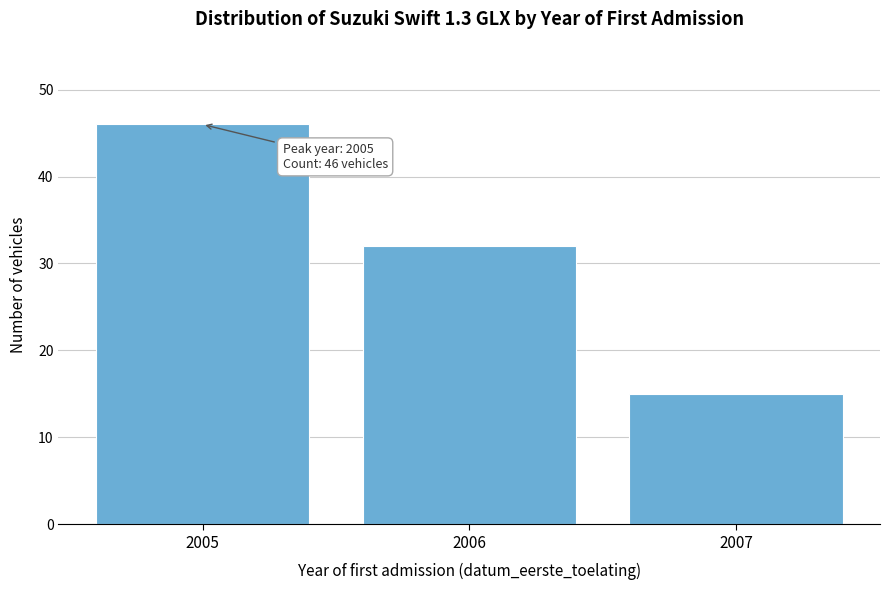

Reading left to right, list all the values displayed in this chart.

46	32	15